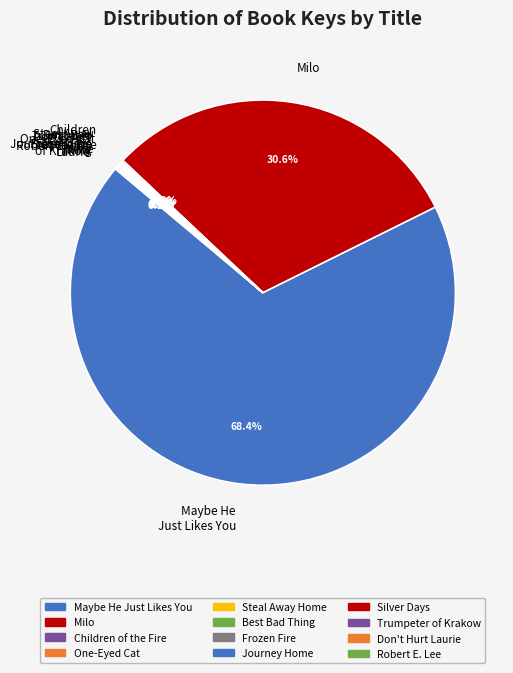

Does Maybe He Just Likes You account for over 50% of the chart?

Yes